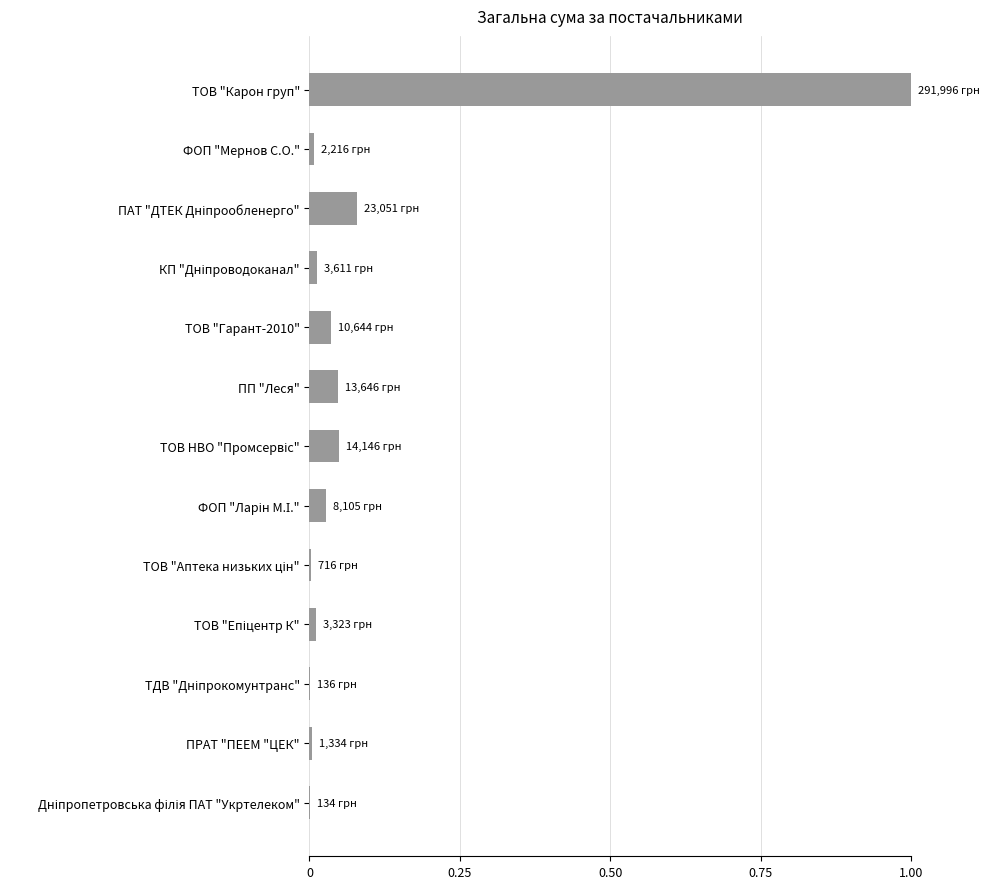

What is the sum of all values?

1.3